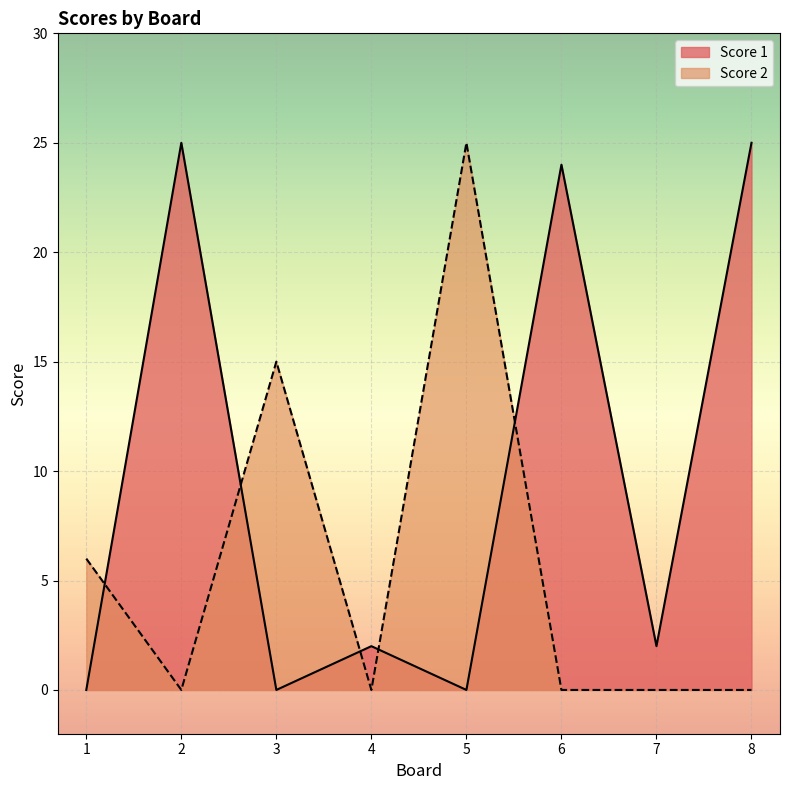

Is the value of Score 2 at 4 greater than the value of Score 1 at 8?

No